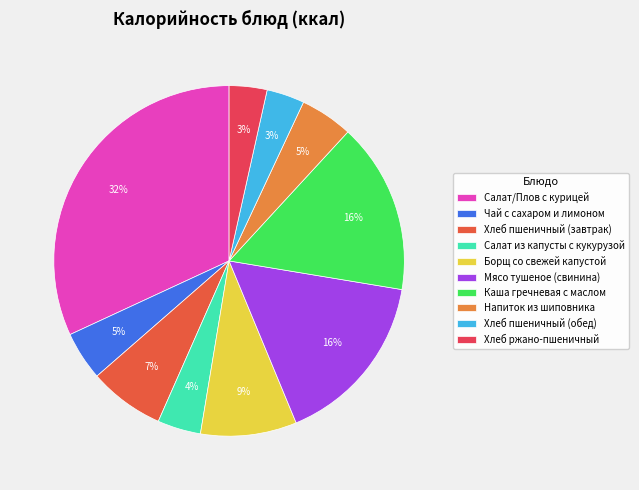

How many slices are in this pie chart?

10